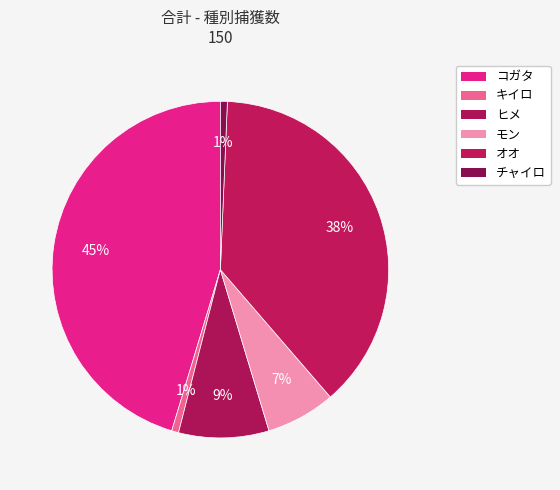

What is the smallest slice in the pie chart?

キイロ